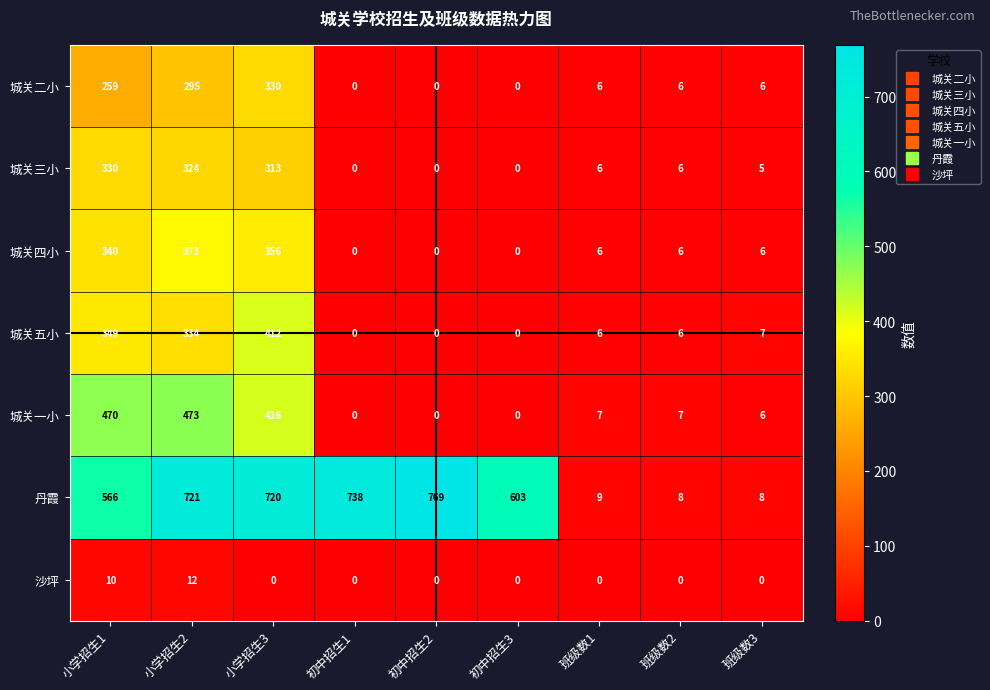

Which series has the largest total across all categories?

丹霞